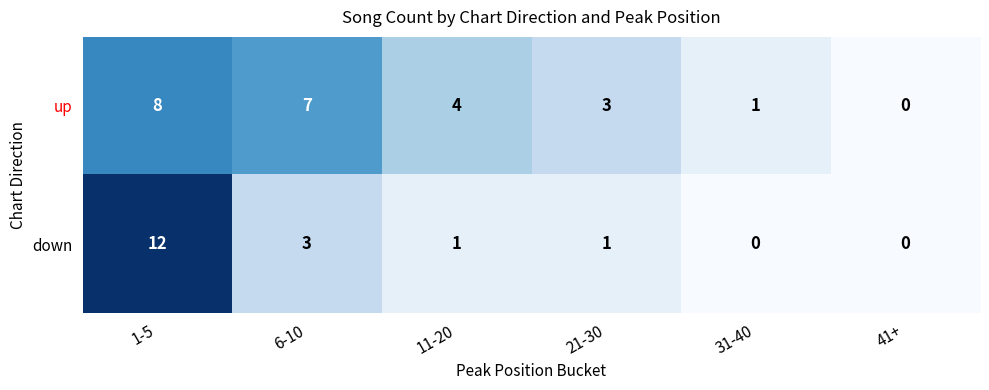

Reading left to right, extract all data points from this chart.

up: 1-5=8	6-10=7	11-20=4	21-30=3	31-40=1	41+=0
down: 1-5=12	6-10=3	11-20=1	21-30=1	31-40=0	41+=0